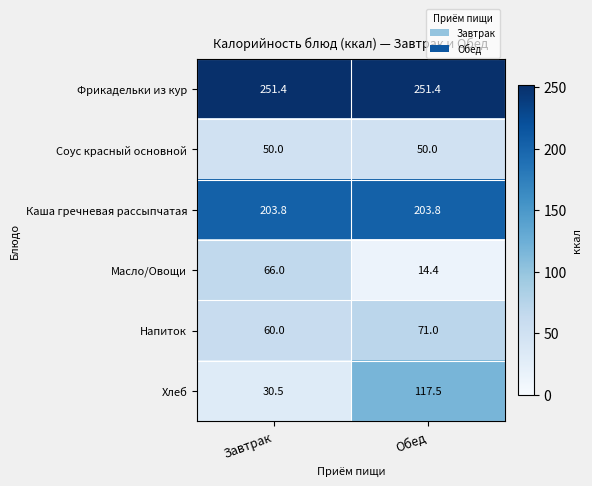

The Масло/Овощи series shows 14.4 at Обед. True or false?

True